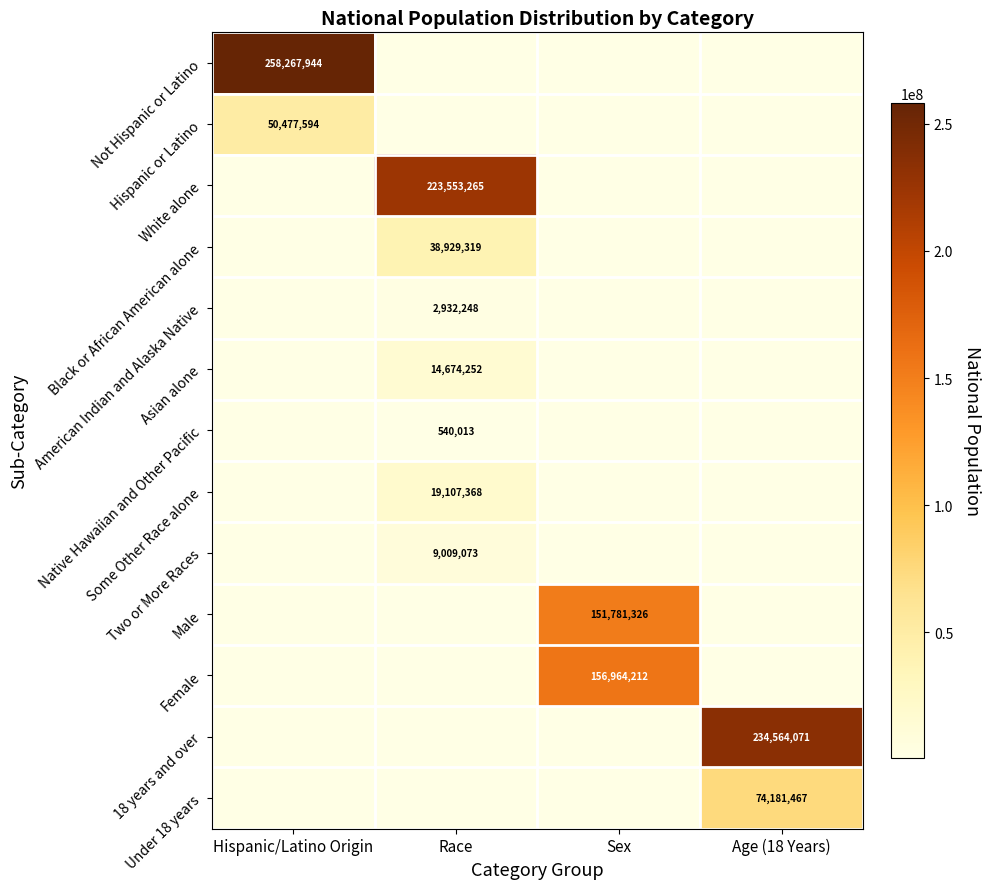

Is it true that Male equals 151781326 at Sex?

True